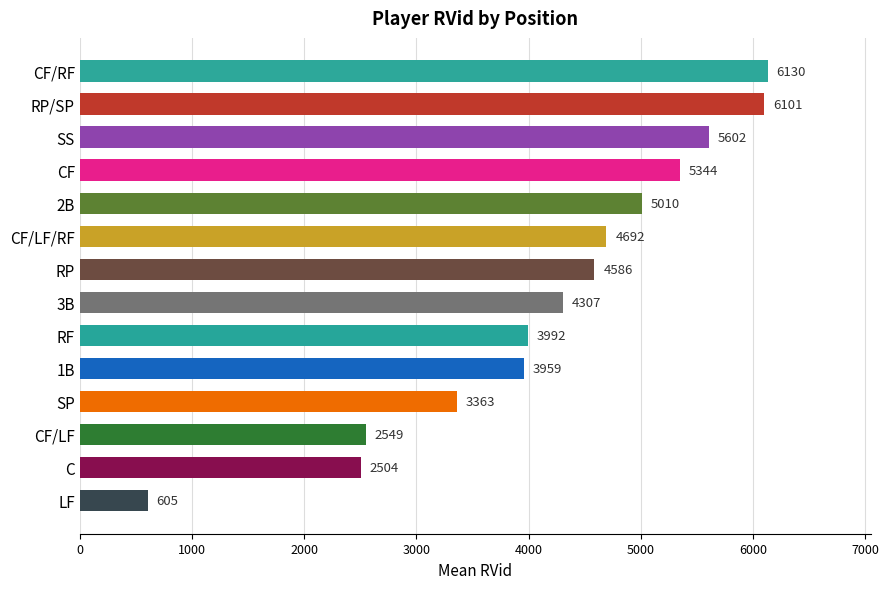

Approximately how many times larger is the value at CF/RF compared to C?

2.4